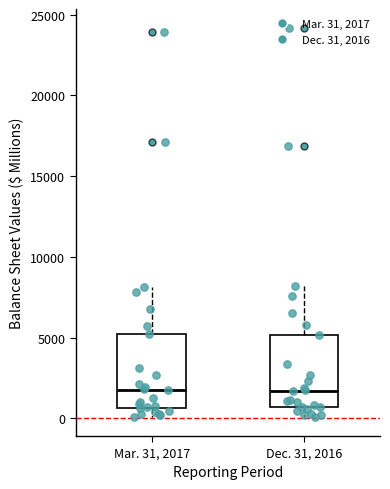

Reading left to right, transcribe this box plot: for each box, give where its median line is, the range the box spans, and where its two whiskers end, as read against the y-axis. The values are not printed on the chart, so give them approximately, as read against the axis.

Mar. 31, 2017: median 2000, box 500 to 5000, whiskers 0 to 8000
Dec. 31, 2016: median 1500, box 500 to 5000, whiskers 0 to 8000